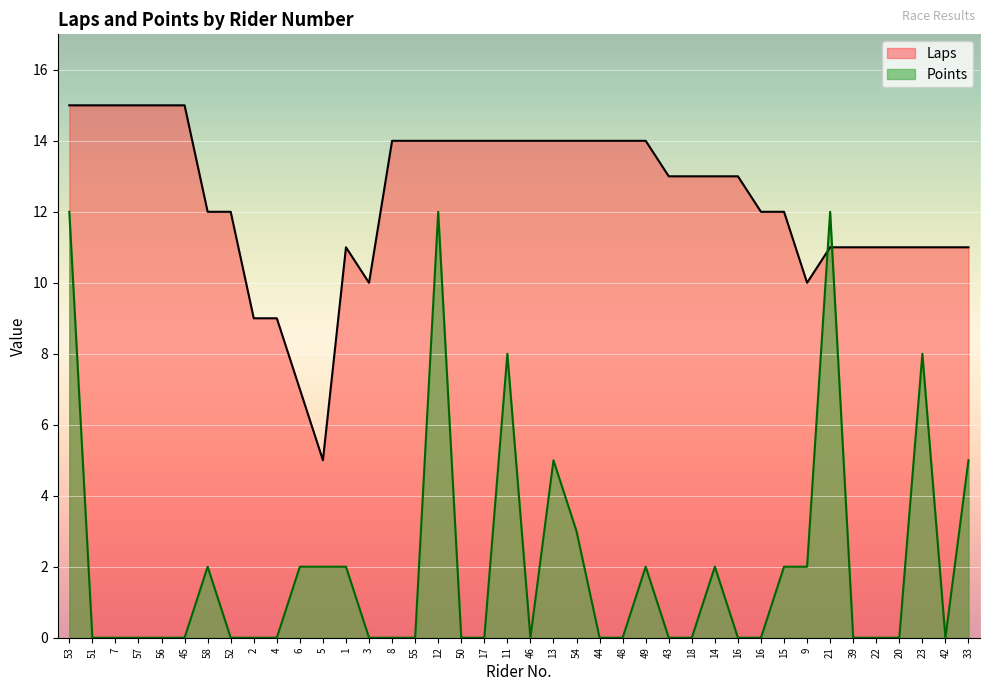

What is the difference between the highest and lowest values at 4?

9